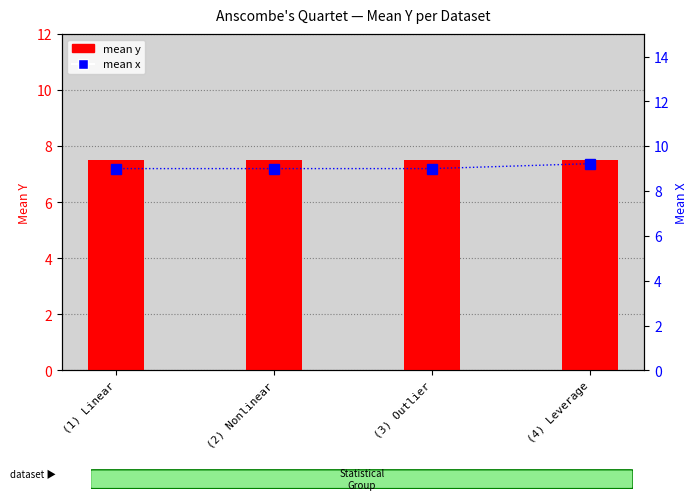

What is the maximum value for mean_x?

9.2